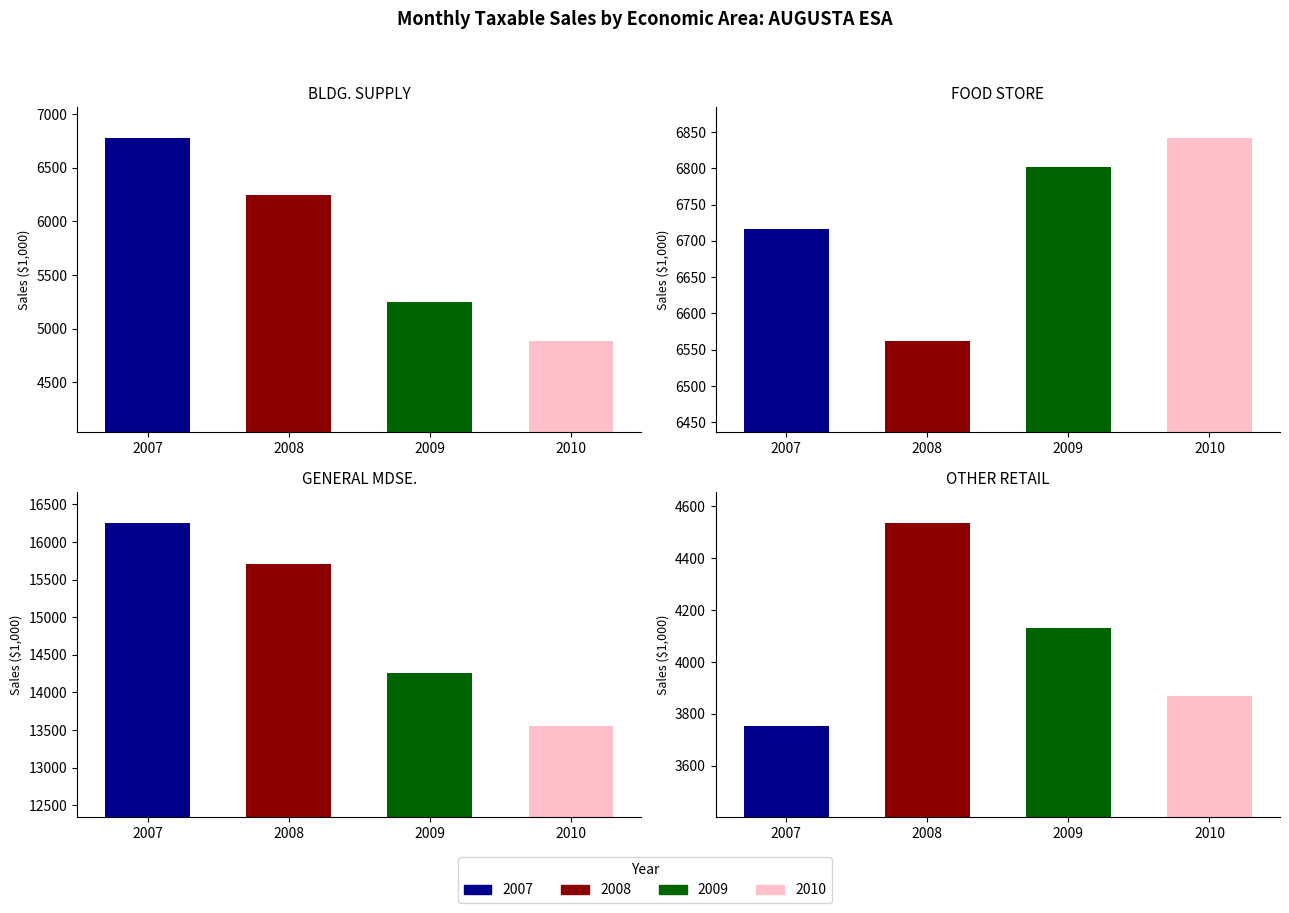

How many data points in 2010 are less than 8381?

3